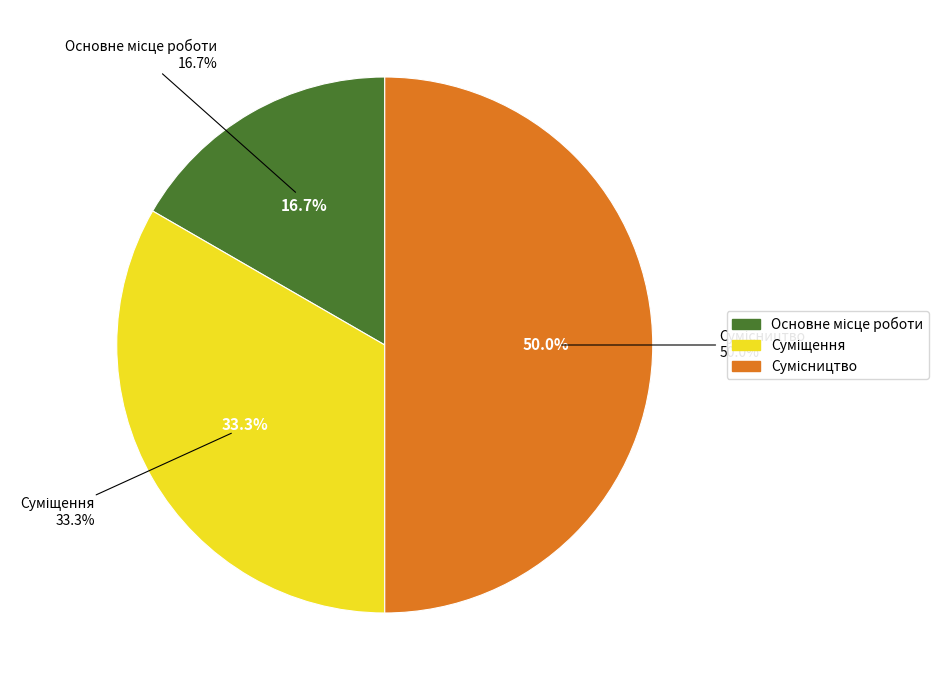

What is the change in value from Основне місце роботи to Сумісництво?

+2